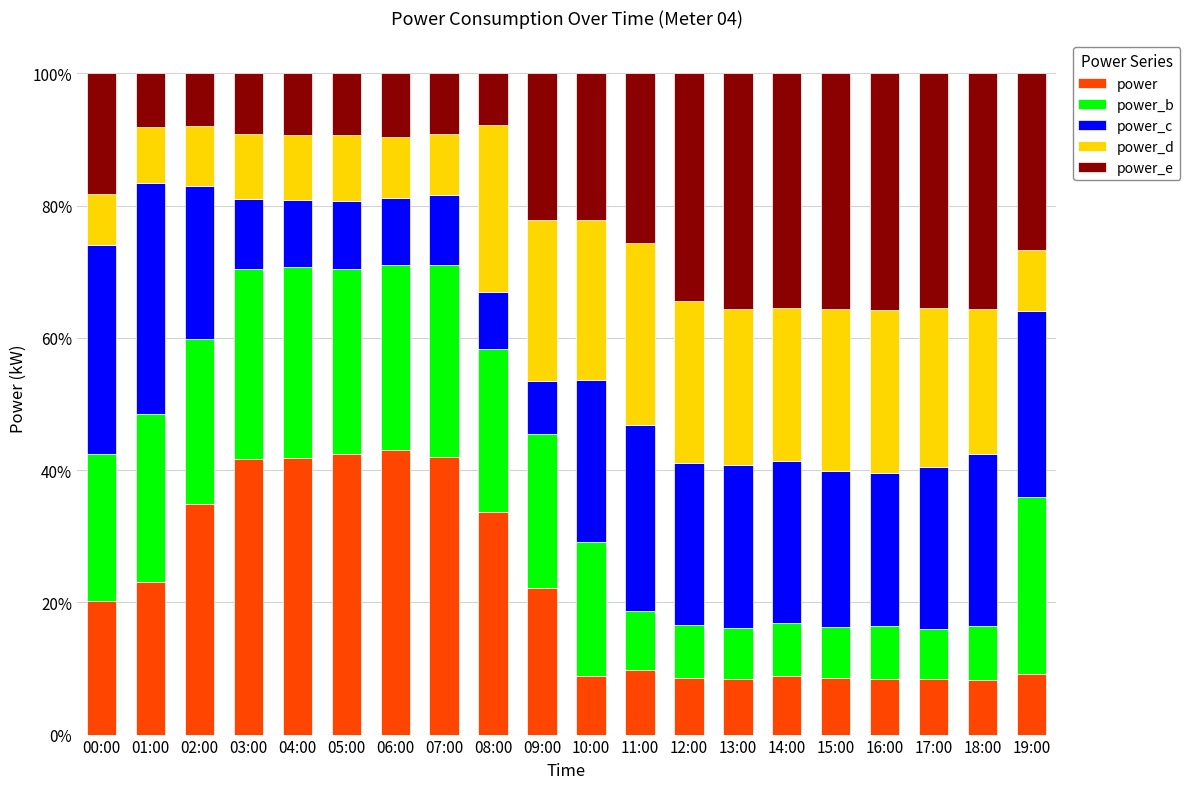

What is the average value of the power series?

21.6